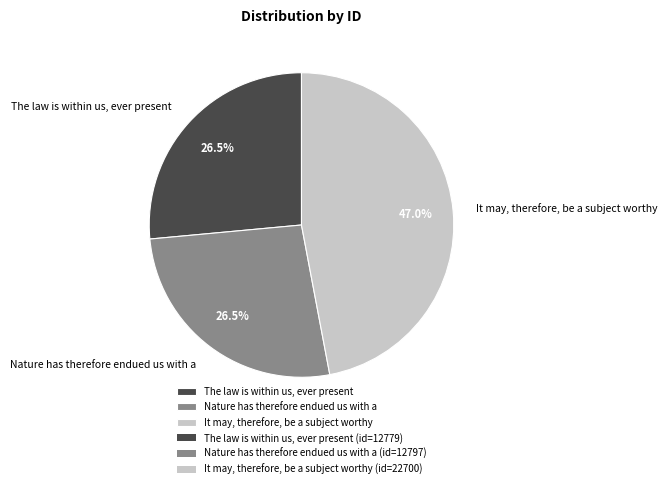

To the nearest percent, what is the average slice percentage?

33%